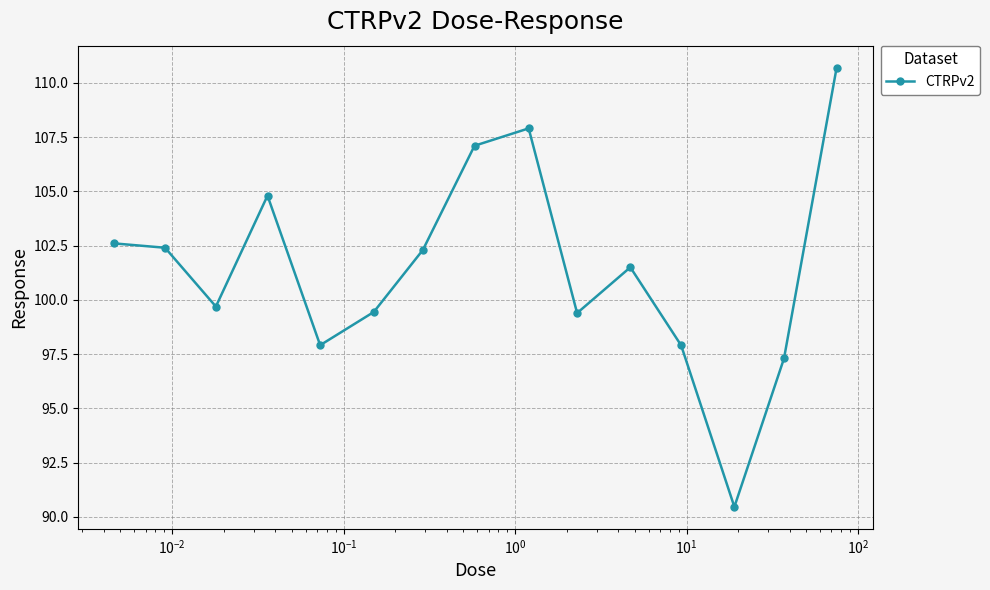

How many points are lower than both their immediate neighbors (excluding endpoints)?

4